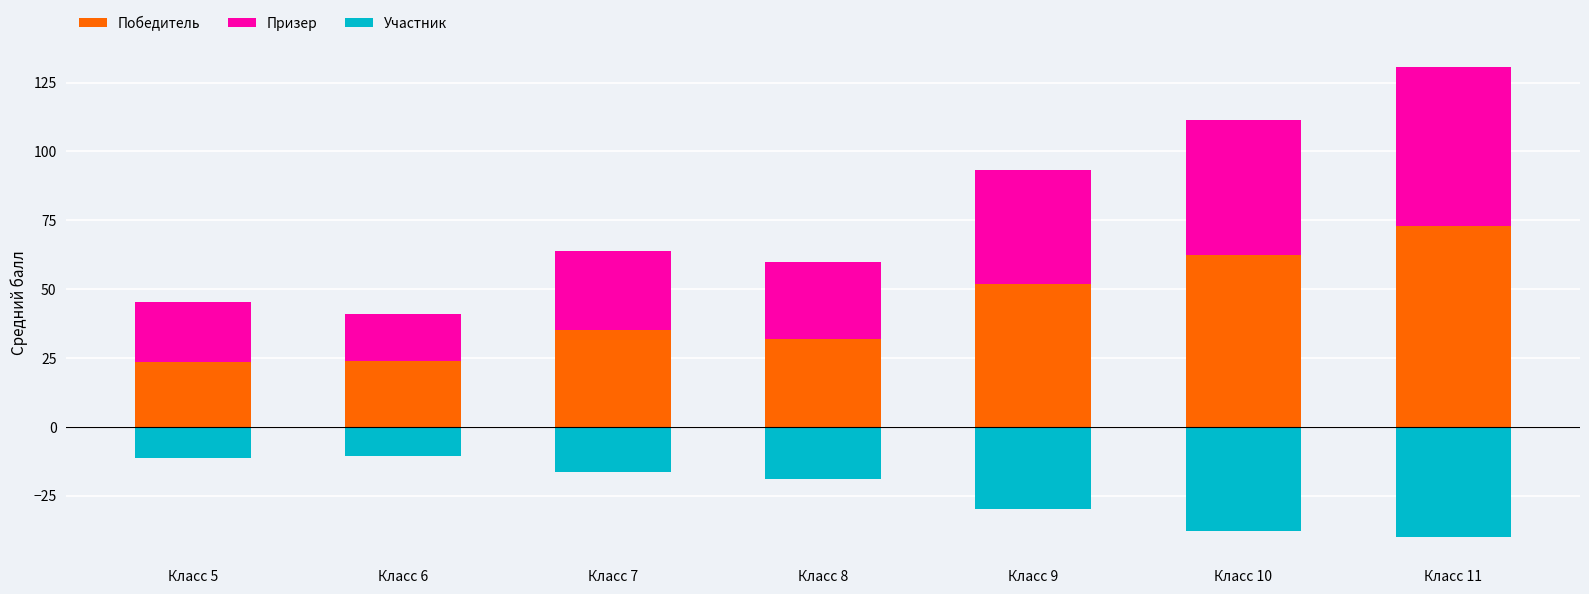

At which category is the sum across all series the highest?

Класс 11